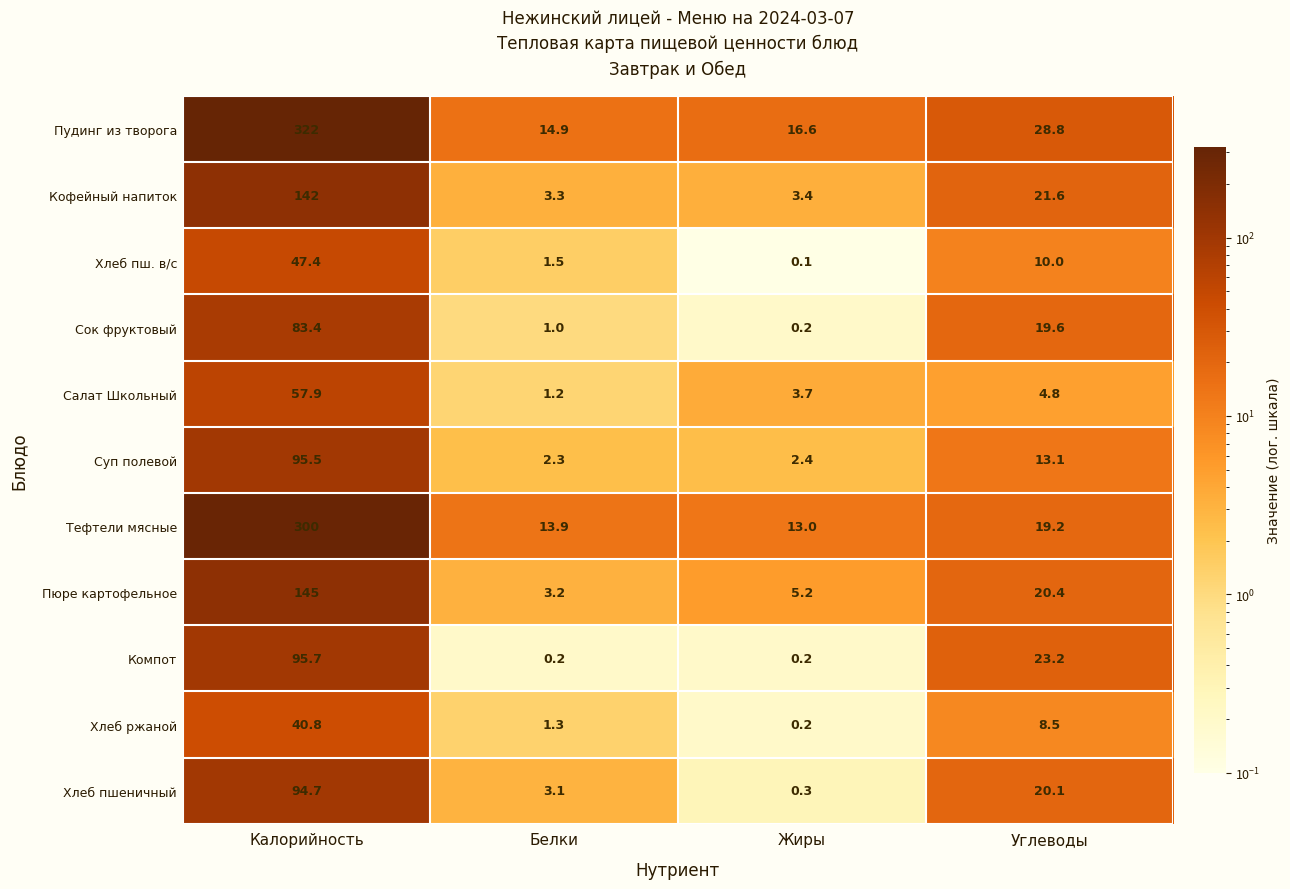

Which series has the widest spread of values?

Пудинг из творога